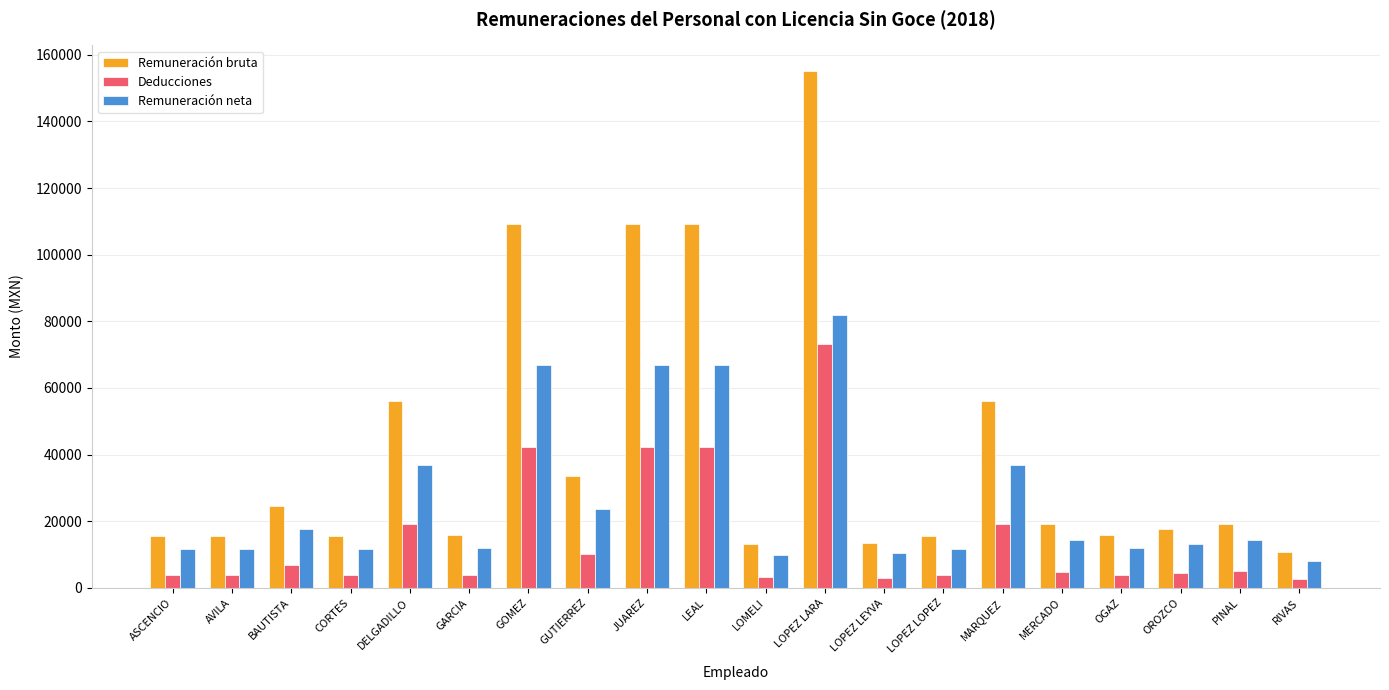

What are all the series names shown in the legend?

Remuneración bruta, Deducciones, Remuneración neta